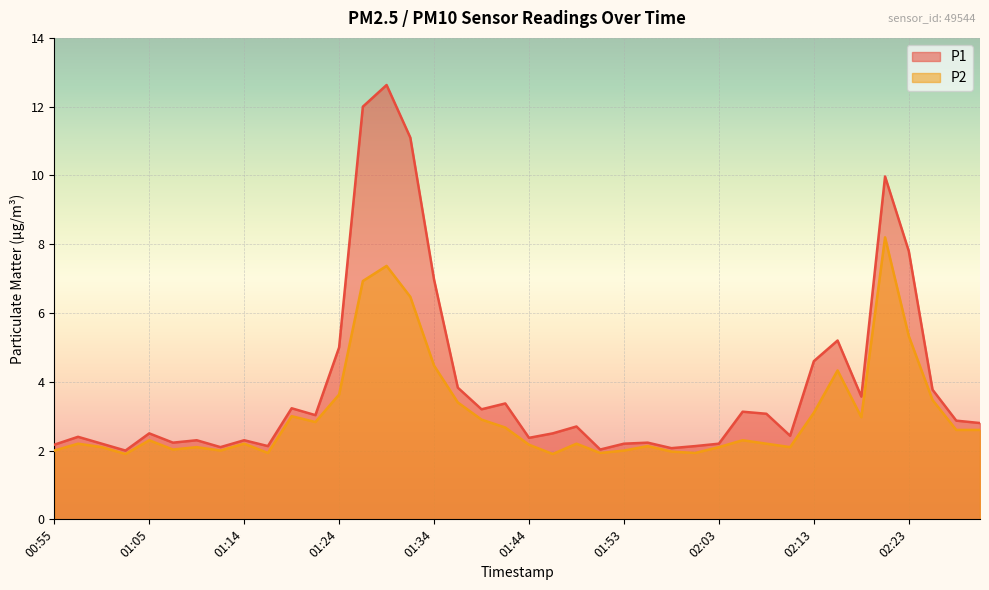

What is the average value of the P1 series?

3.9